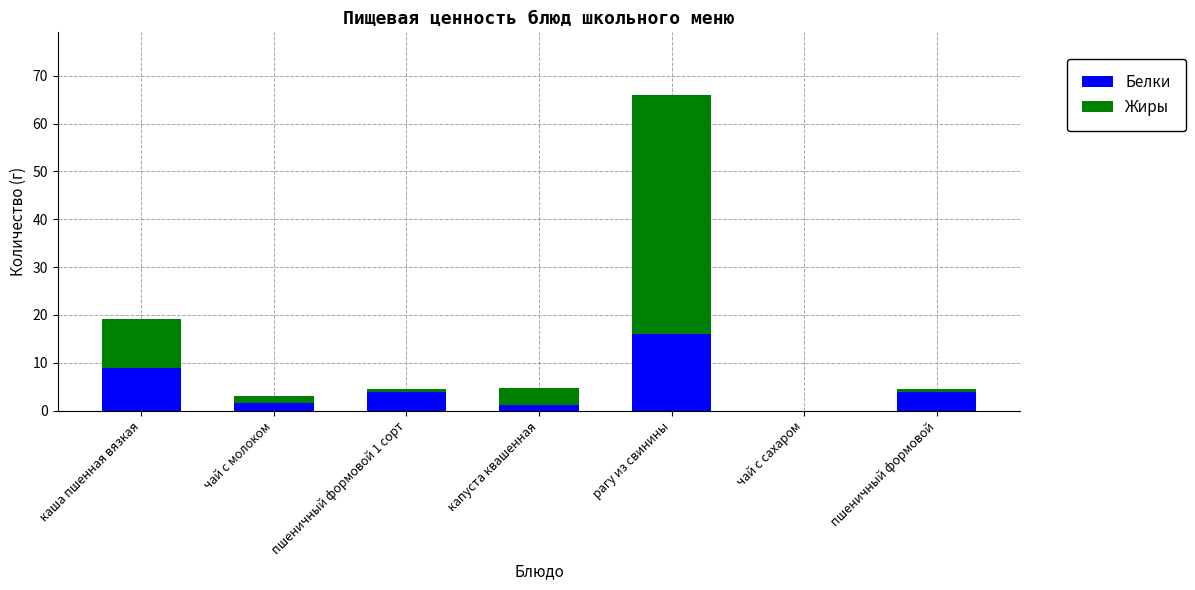

At which category is the sum across all series the highest?

рагу из свинины